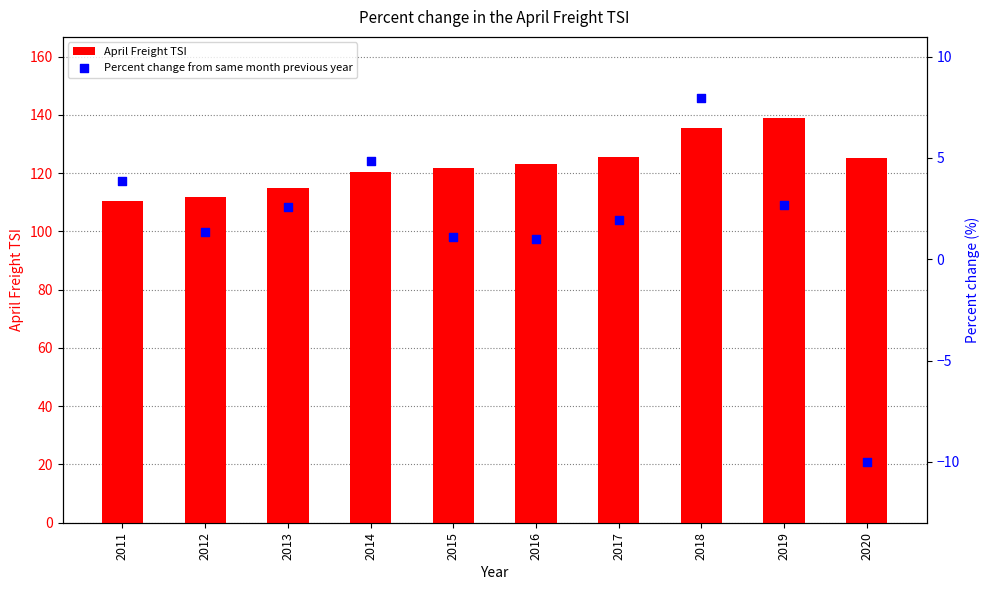

Which series contains the highest Y value?

April Freight TSI